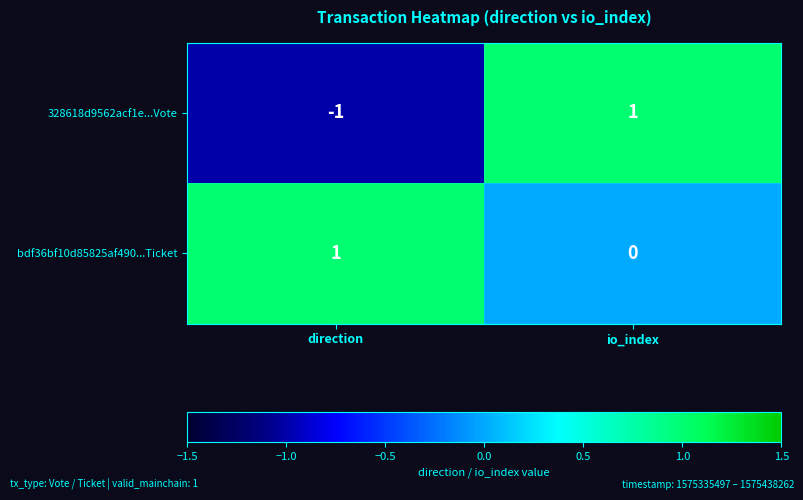

Which category has the highest value in the 328618d9562acf1e...Vote series?

io_index